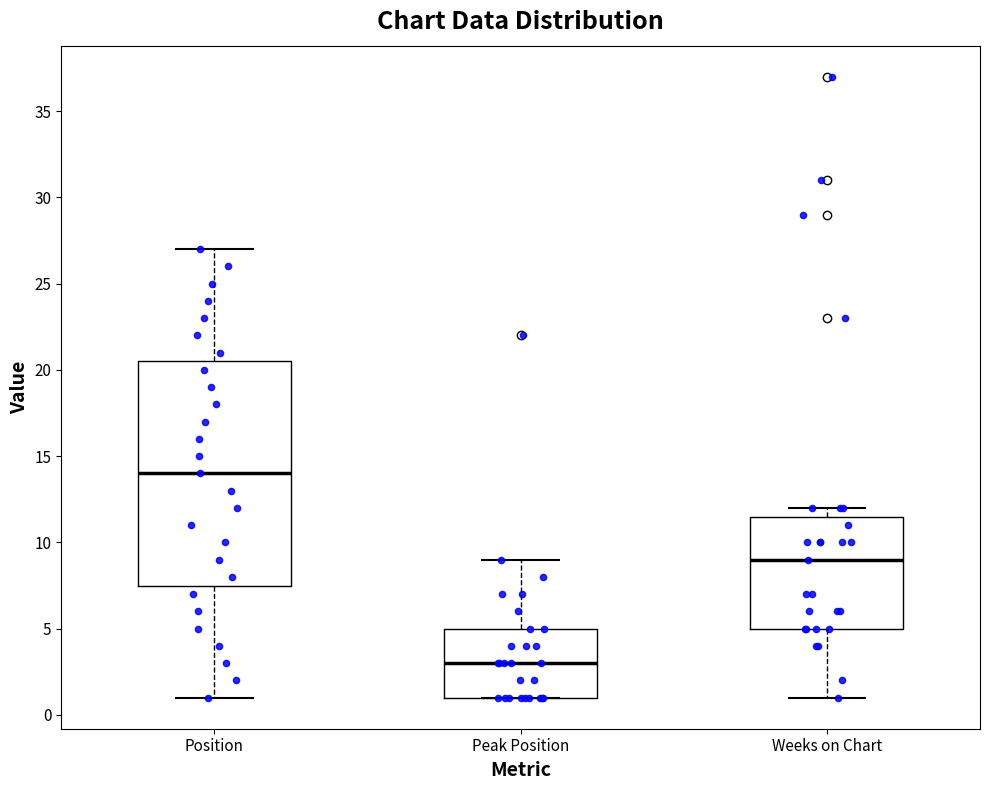

Where does the median line of the box for Weeks on Chart sit on the y-axis? The values are not printed on the chart, so give them approximately, as read against the axis.

9.0